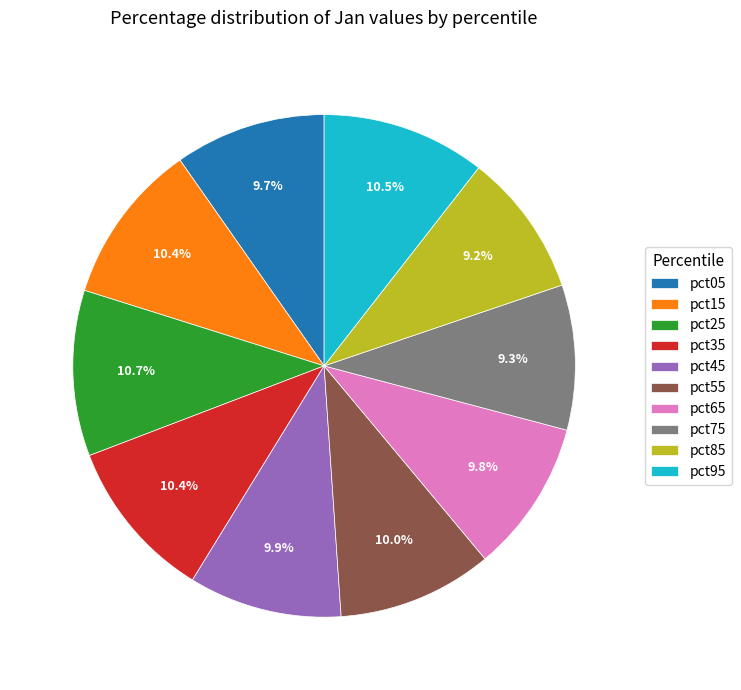

How many slices are in this pie chart?

10